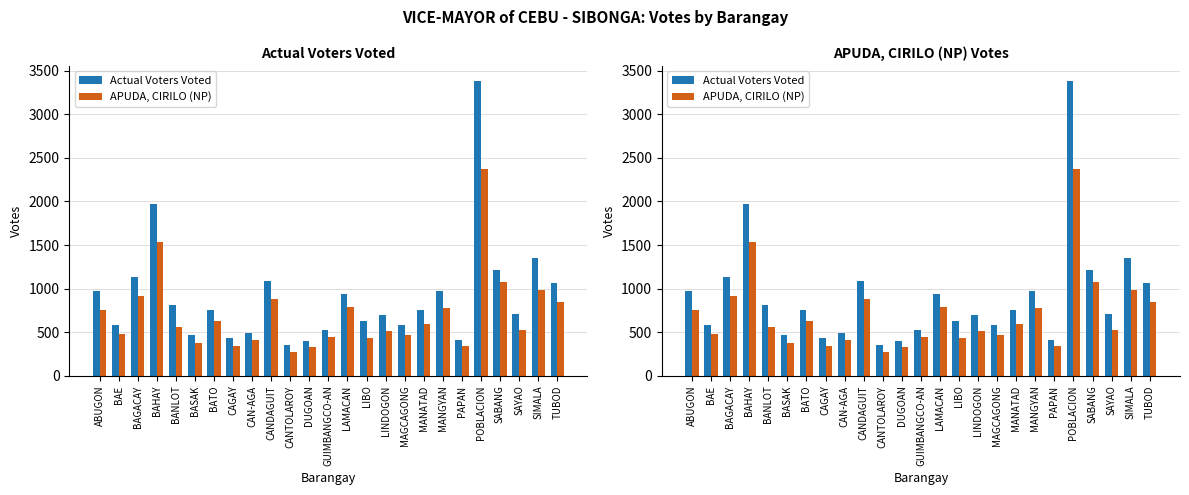

Reading left to right, transcribe all the data shown in this chart.

Actual Voters Voted: ABUGON=969	BAE=582	BAGACAY=1136	BAHAY=1968	BANLOT=817	BASAK=468	BATO=757	CAGAY=433	CAN-AGA=490	CANDAGUIT=1083	CANTOLAROY=359	DUGOAN=396	GUIMBANGCO-AN=530	LAMACAN=934	LIBO=631	LINDOGON=693	MAGCAGONG=584	MANATAD=753	MANGYAN=968	PAPAN=416	POBLACION=3384	SABANG=1217	SAYAO=708	SIMALA=1353	TUBOD=1060
APUDA, CIRILO (NP): ABUGON=759	BAE=485	BAGACAY=918	BAHAY=1535	BANLOT=563	BASAK=377	BATO=626	CAGAY=338	CAN-AGA=407	CANDAGUIT=877	CANTOLAROY=274	DUGOAN=328	GUIMBANGCO-AN=440	LAMACAN=795	LIBO=439	LINDOGON=517	MAGCAGONG=464	MANATAD=599	MANGYAN=775	PAPAN=341	POBLACION=2366	SABANG=1072	SAYAO=529	SIMALA=986	TUBOD=844